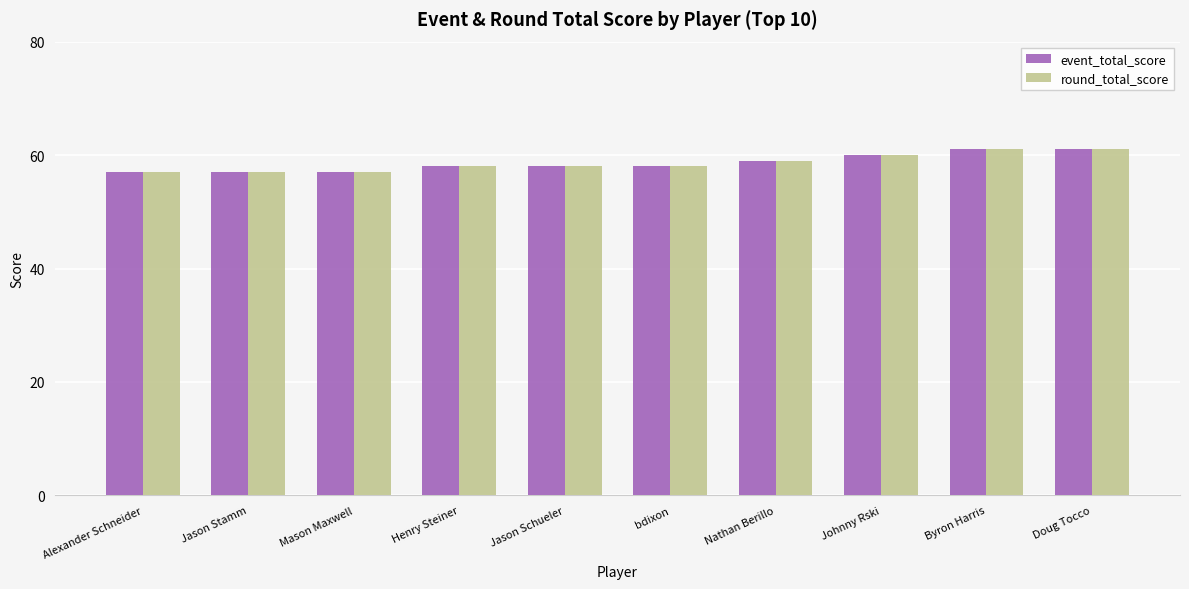

What is the sum of the event_total_score values at Jason Schueler and Jason Stamm?

115